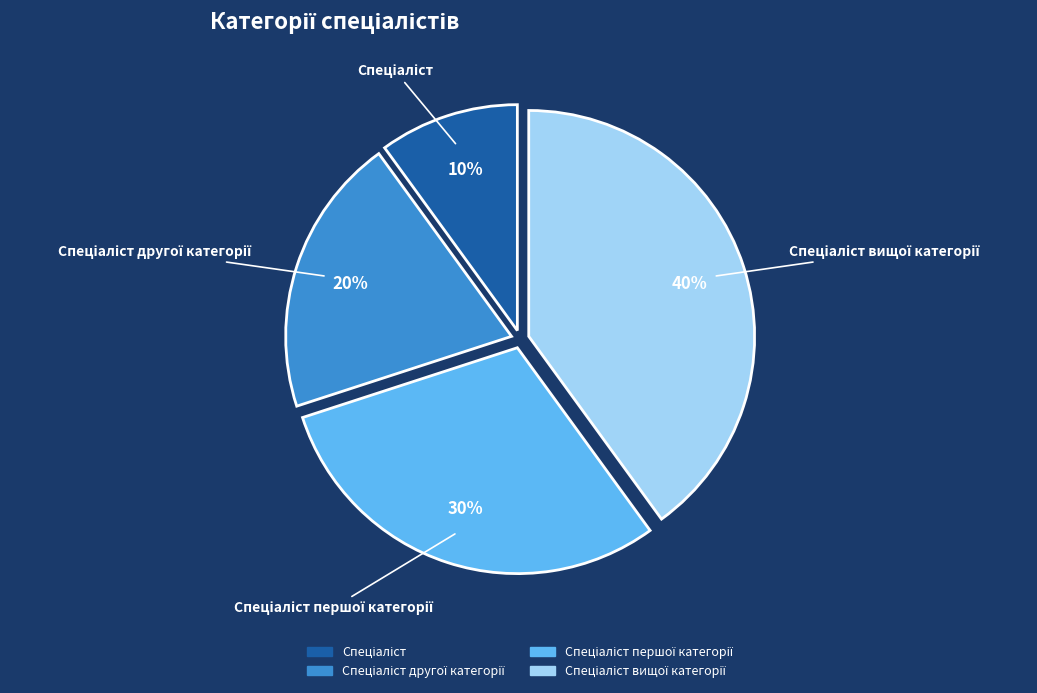

To the nearest percent, what is the average slice percentage?

25%